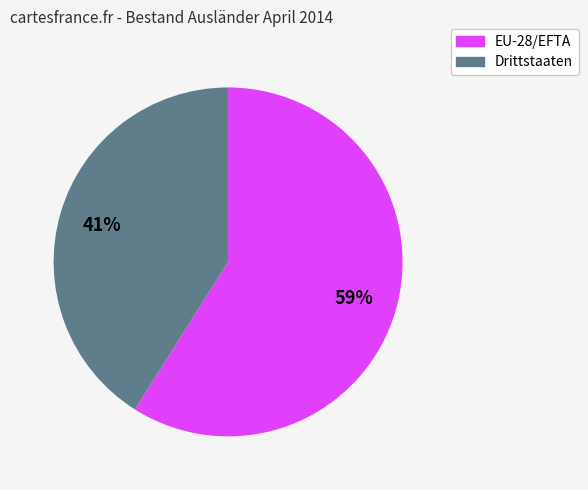

To the nearest percent, what is the difference between the largest and smallest slice percentages?

18%